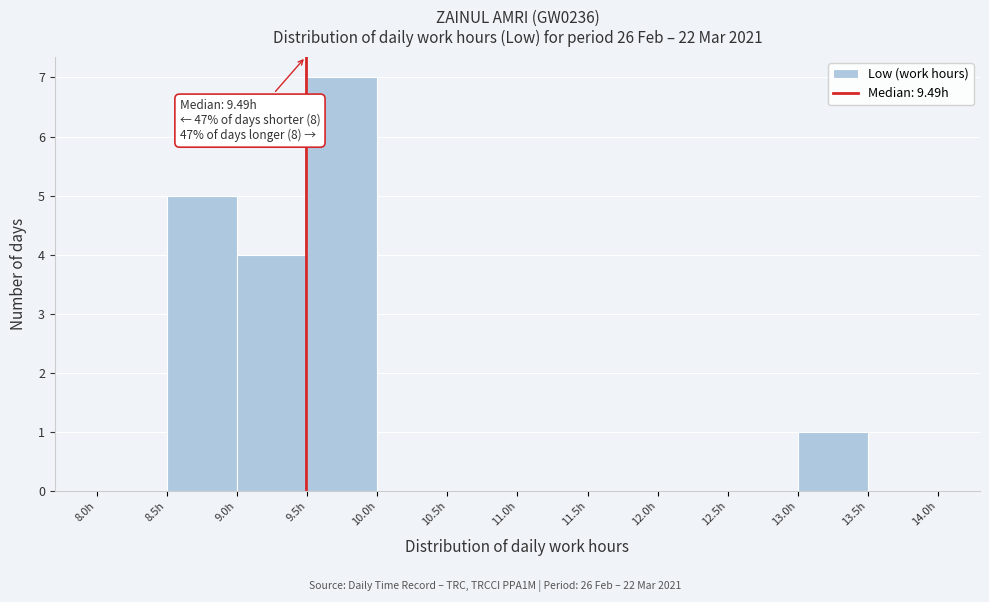

Which range on the x-axis has the tallest bar?

9.5 to 10.0